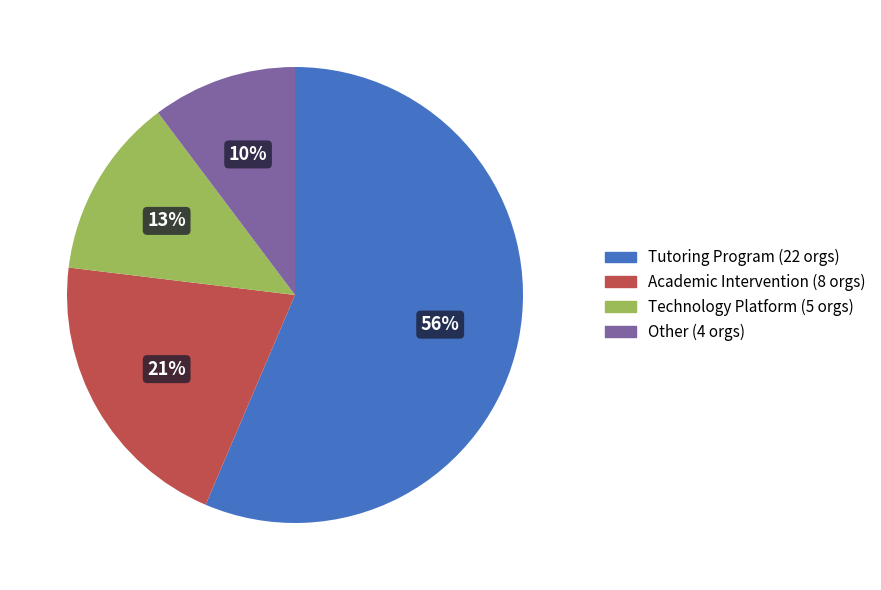

Combined, do Academic Intervention and Other account for over 50%?

No